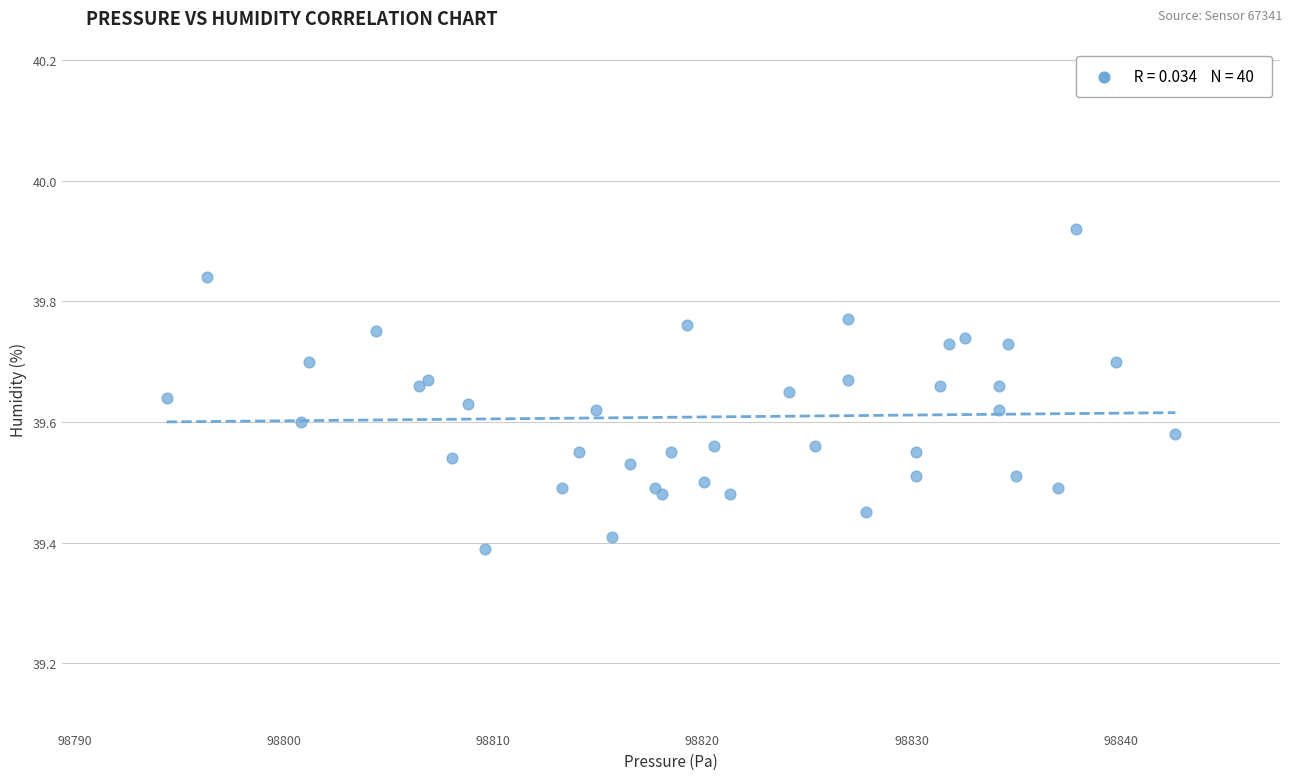

What Y value in the scatter plot is closest to 39?

39.4